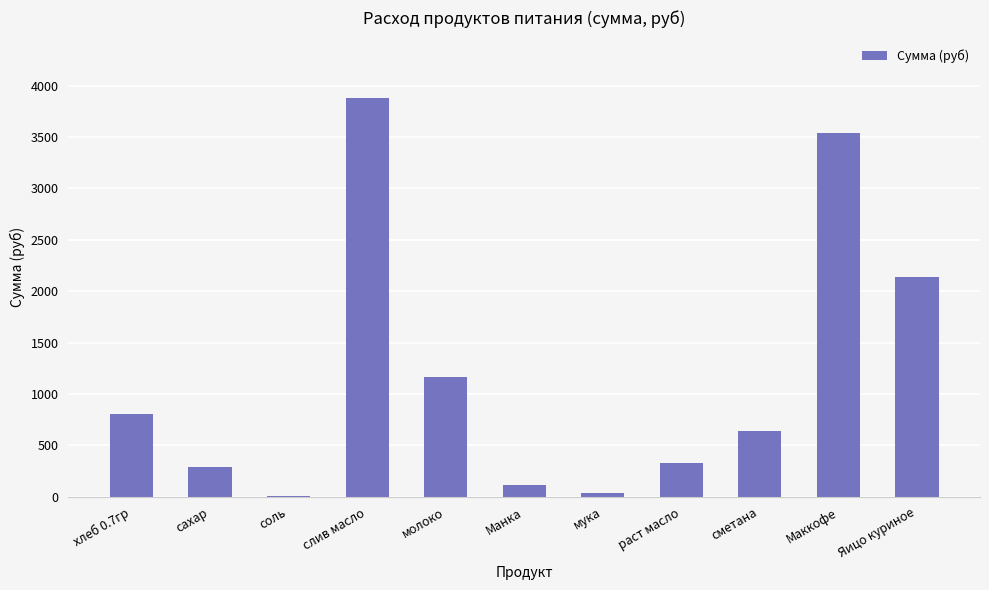

What is the sum of all values?

12948.9